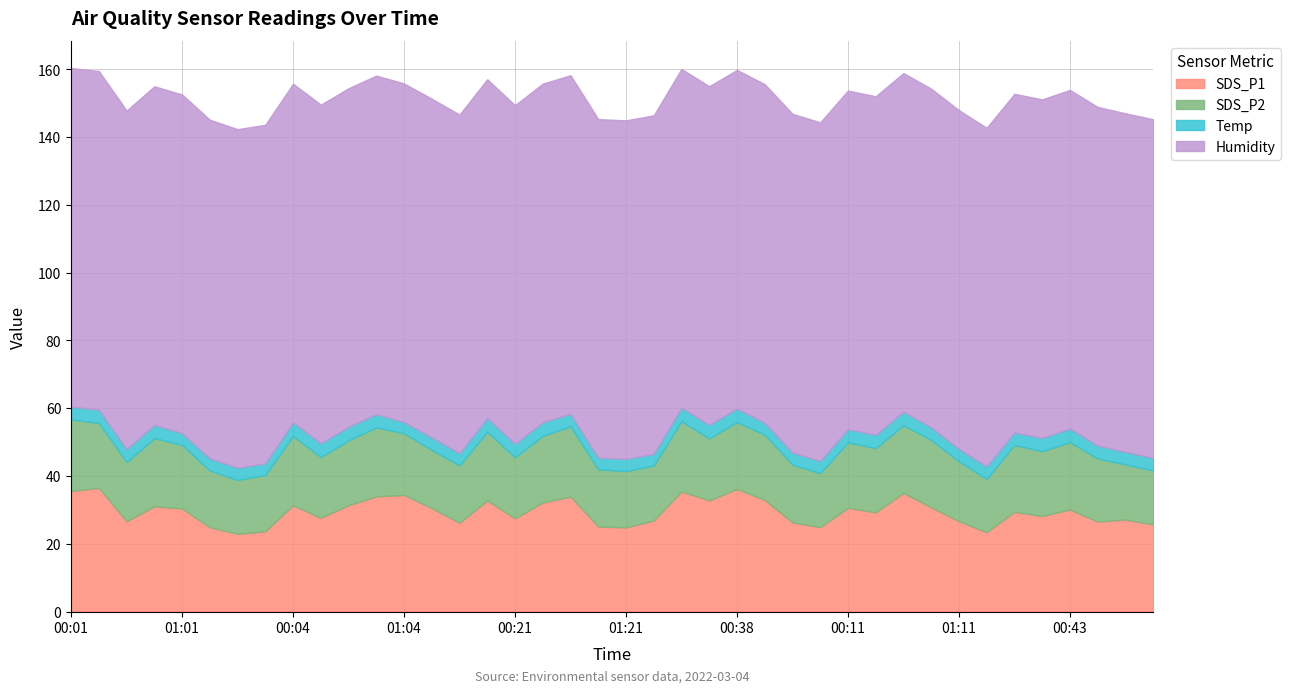

How many lines are shown in the chart?

4